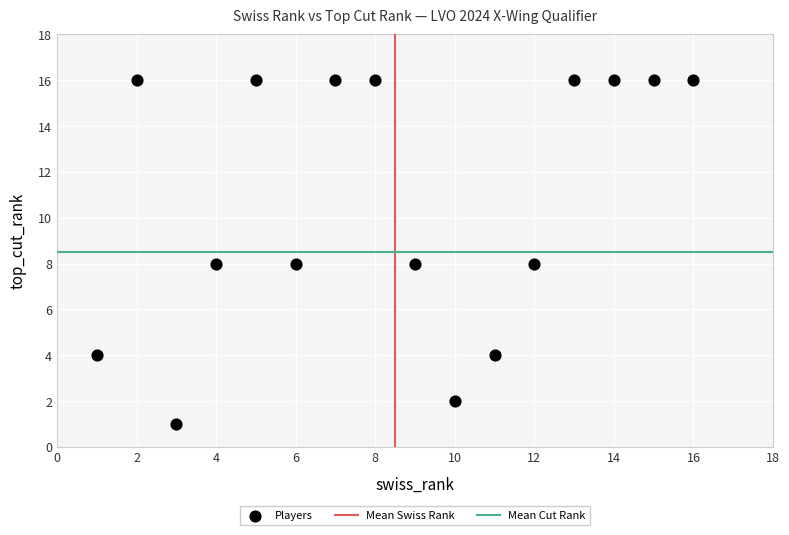

What is the range of Y values (max minus min)?

15